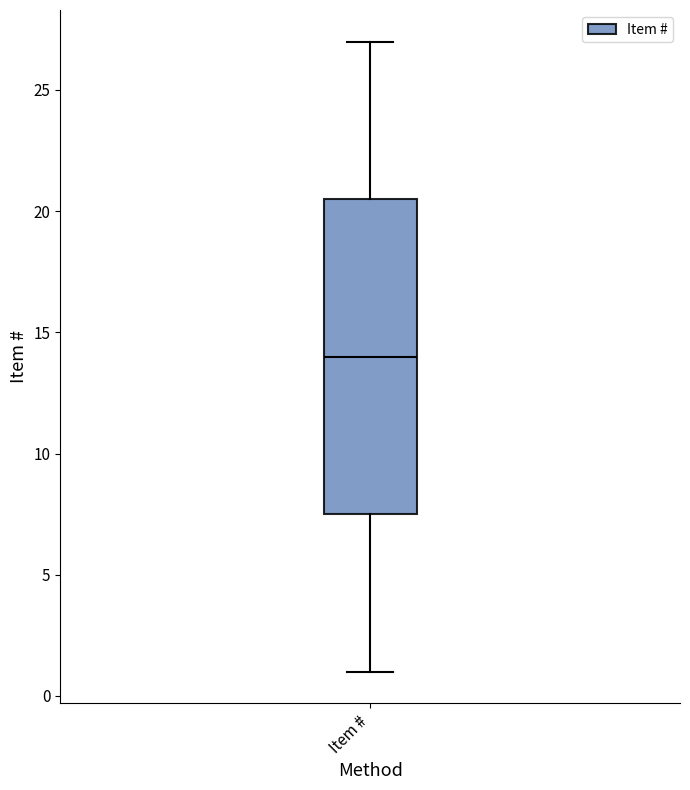

Transcribe this box plot: give where the median line is, the range the box spans, and where the two whiskers end, as read against the y-axis. The values are not printed on the chart, so give them approximately, as read against the axis.

median 14.0, box 7.5 to 20.5, whiskers 1.0 to 27.0